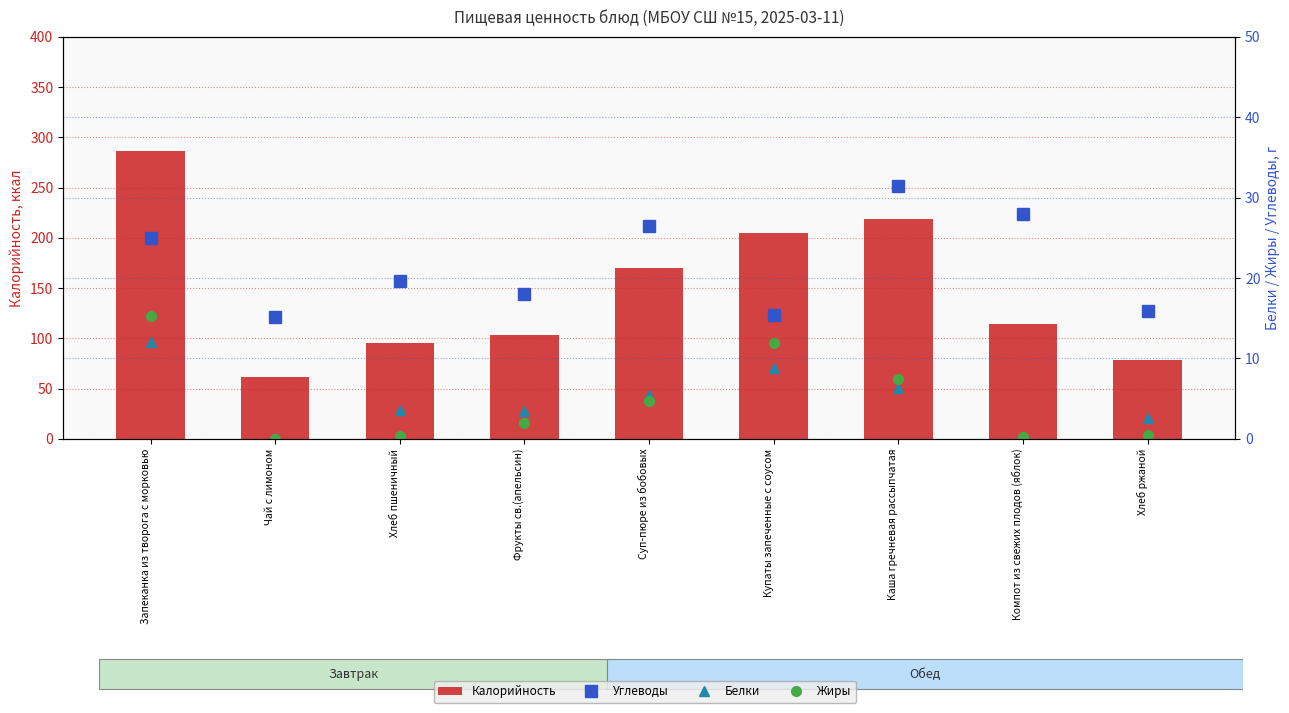

Which has a higher value, Компот из свежих плодов (яблок) or Суп-пюре из бобовых?

Суп-пюре из бобовых